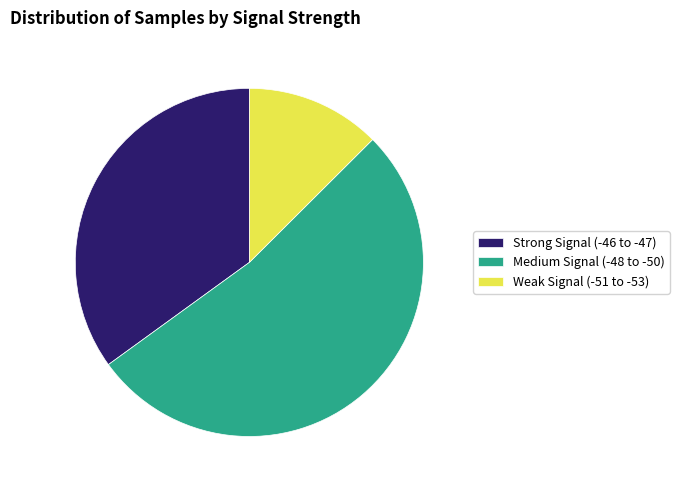

Combined, do Weak Signal (-51 to -53) and Medium Signal (-48 to -50) account for over 50%?

Yes